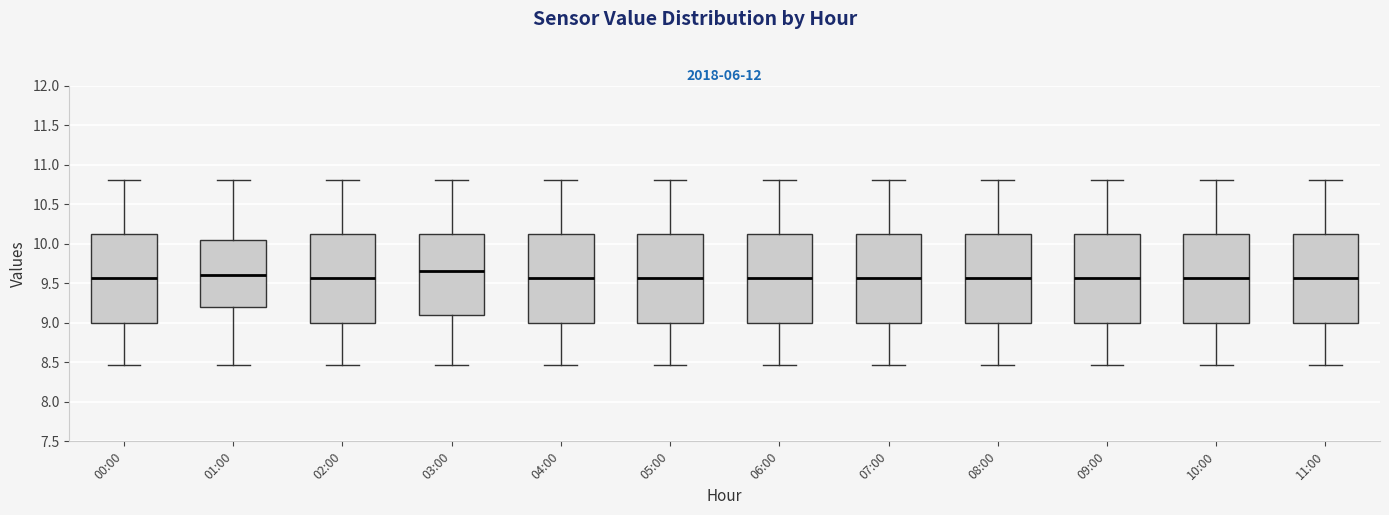

Reading left to right, read every box against the y-axis: the position of its median line, the range the box covers, and the ends of its whiskers. The values are not printed on the chart, so give them approximately, as read against the axis.

00:00: median 9.55, box 9.00 to 10.15, whiskers 8.45 to 10.80
01:00: median 9.60, box 9.20 to 10.05, whiskers 8.45 to 10.80
02:00: median 9.55, box 9.00 to 10.15, whiskers 8.45 to 10.80
03:00: median 9.65, box 9.10 to 10.15, whiskers 8.45 to 10.80
04:00: median 9.55, box 9.00 to 10.15, whiskers 8.45 to 10.80
05:00: median 9.55, box 9.00 to 10.15, whiskers 8.45 to 10.80
06:00: median 9.55, box 9.00 to 10.15, whiskers 8.45 to 10.80
07:00: median 9.55, box 9.00 to 10.15, whiskers 8.45 to 10.80
08:00: median 9.55, box 9.00 to 10.15, whiskers 8.45 to 10.80
09:00: median 9.55, box 9.00 to 10.15, whiskers 8.45 to 10.80
10:00: median 9.55, box 9.00 to 10.15, whiskers 8.45 to 10.80
11:00: median 9.55, box 9.00 to 10.15, whiskers 8.45 to 10.80